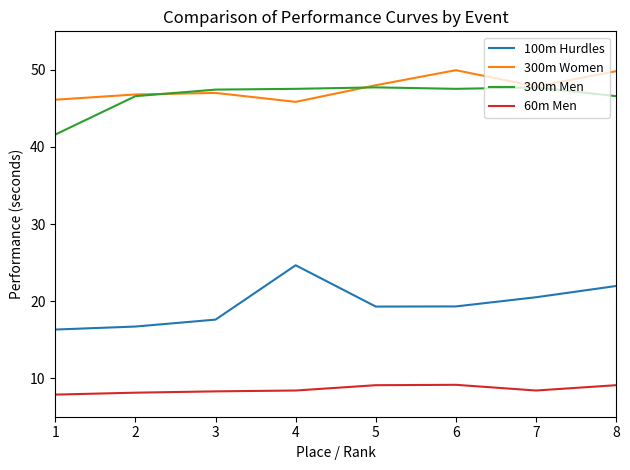

Does the chart display data point markers on the line(s)?

No